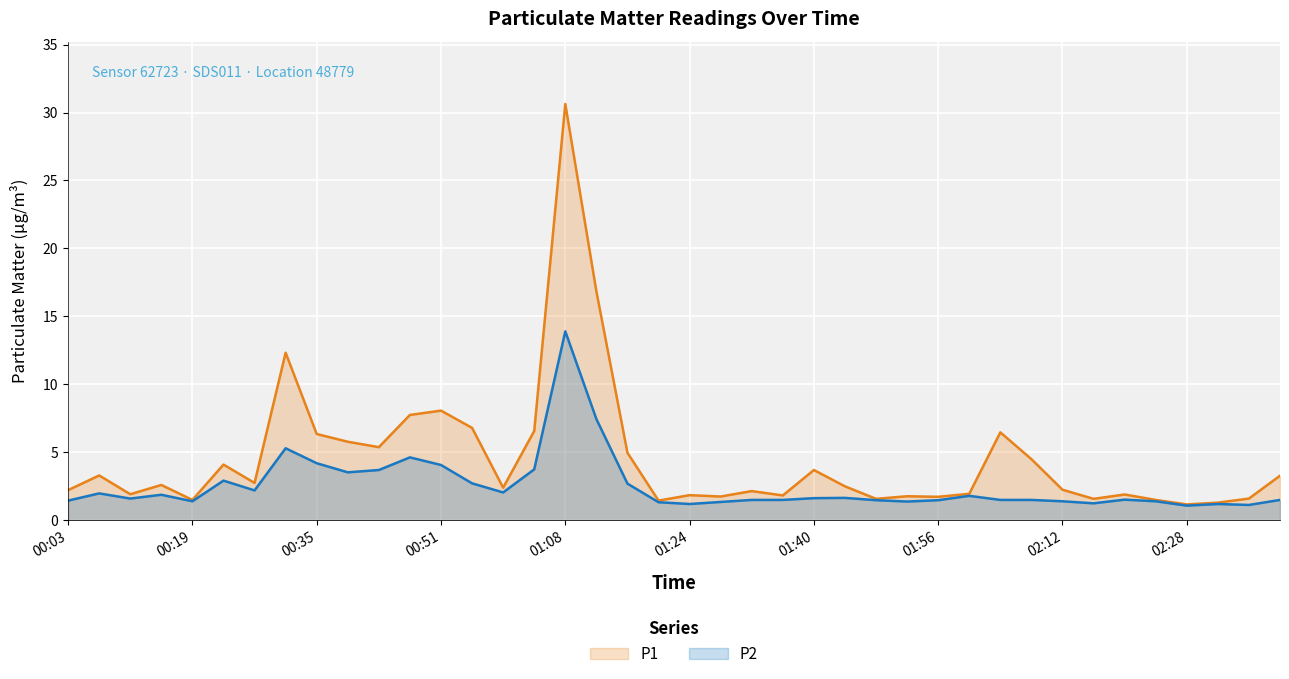

At how many categories does at least one series exceed 3?

17